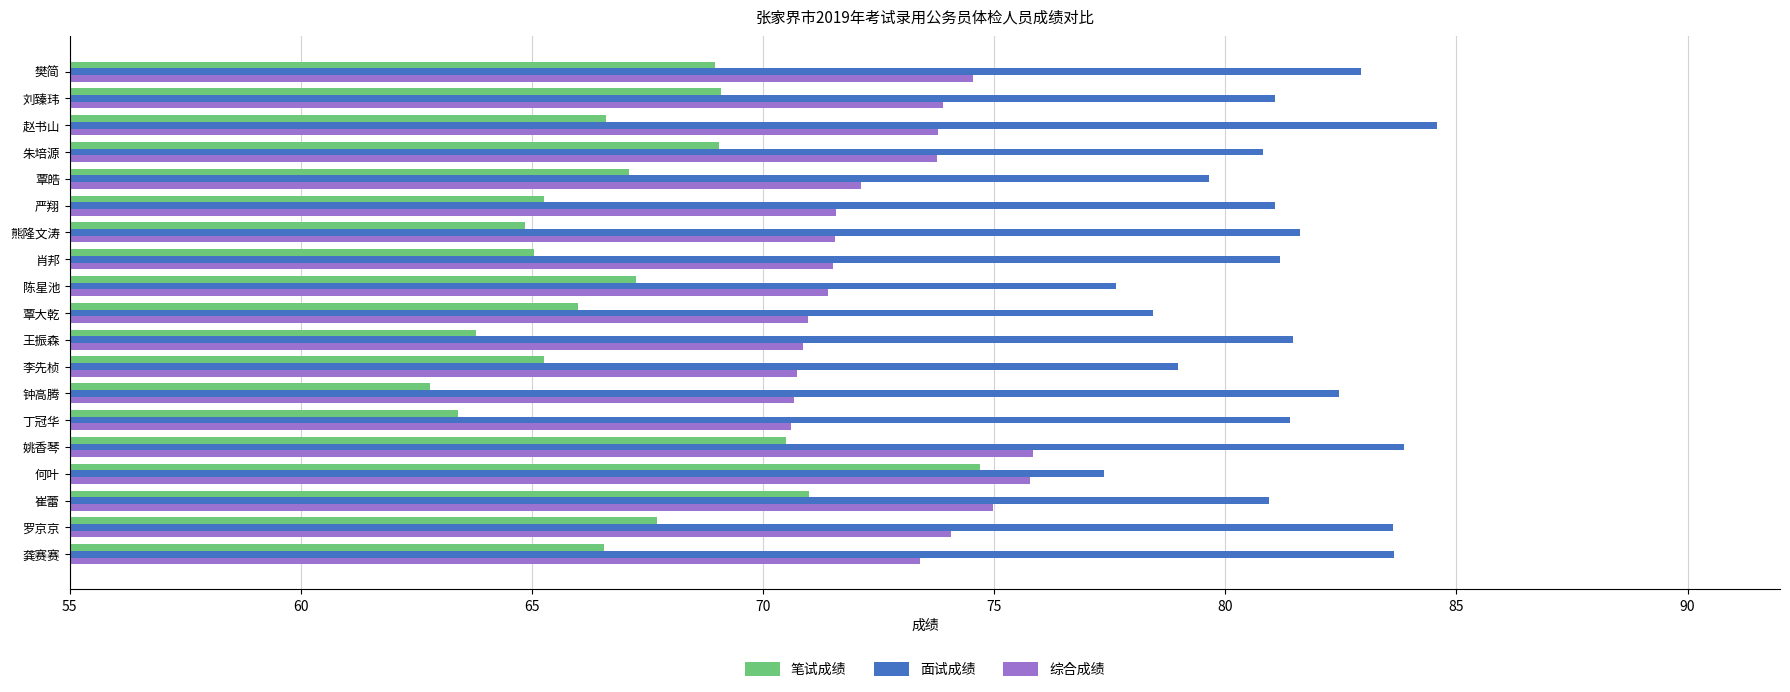

At which category is the sum across all series the highest?

姚香琴